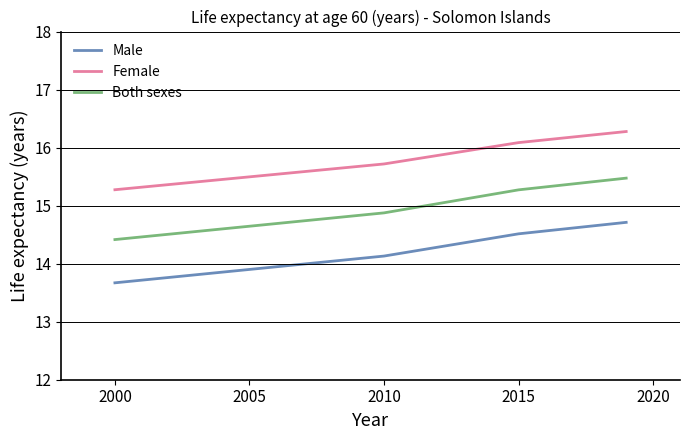

What is the greatest value displayed?

16.3